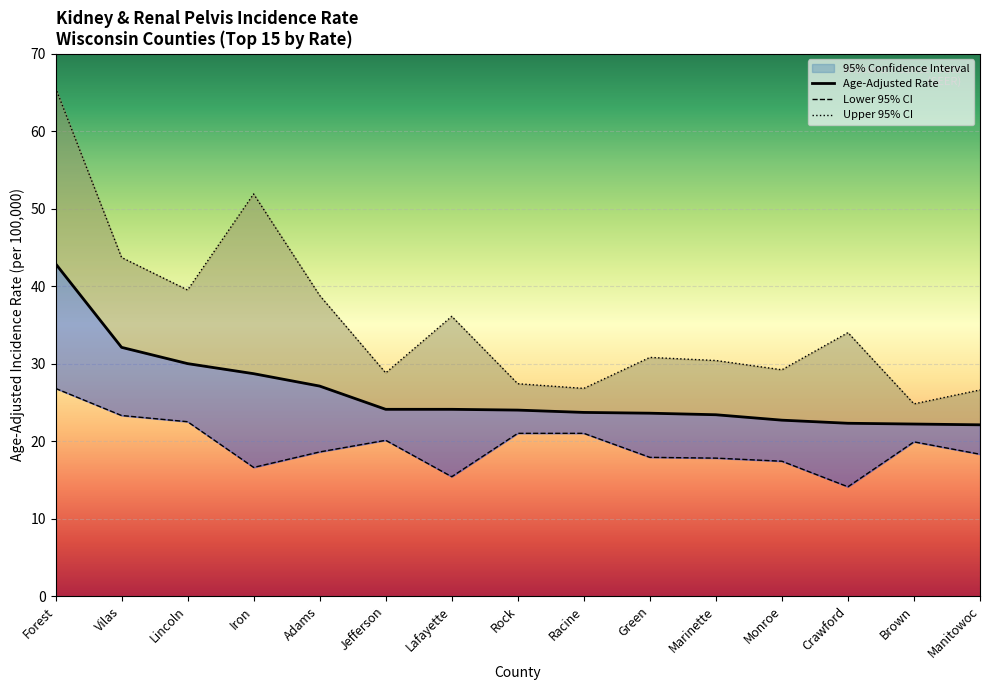

Reading left to right, what are all the values shown in this chart?

Age-Adjusted Rate: 42.9	32.1	30.0	28.7	27.1	24.1	24.1	24.0	23.7	23.6	23.4	22.7	22.3	22.2	22.1
Lower 95% CI: 26.8	23.3	22.5	16.6	18.6	20.1	15.4	21.0	21.0	17.9	17.8	17.4	14.1	19.9	18.3
Upper 95% CI: 65.6	43.7	39.5	51.9	38.8	28.8	36.1	27.4	26.8	30.8	30.4	29.2	34.0	24.8	26.6